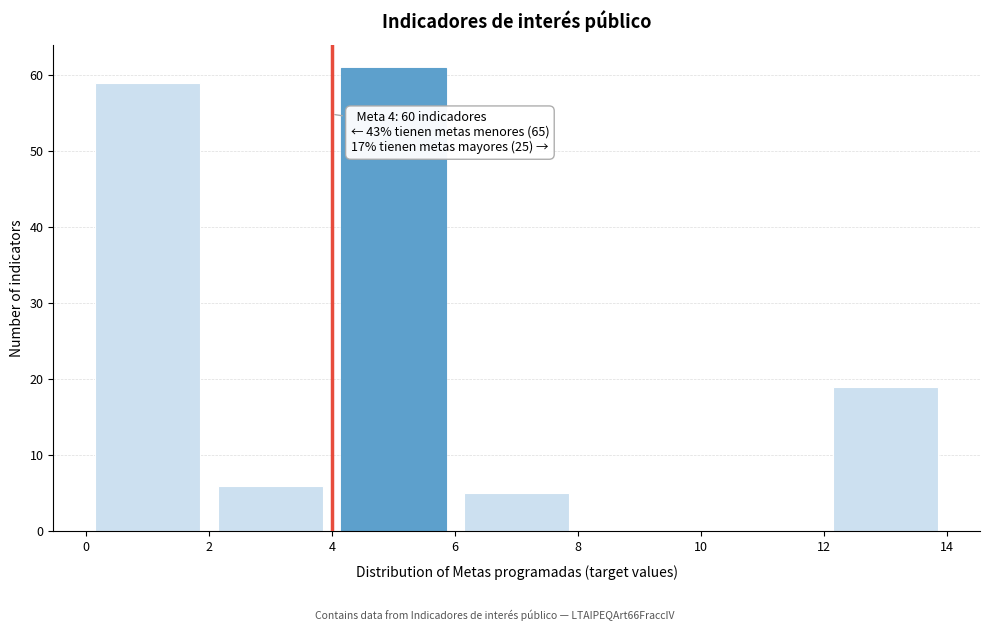

Over which range of the x-axis is the bar tallest?

4 to 6